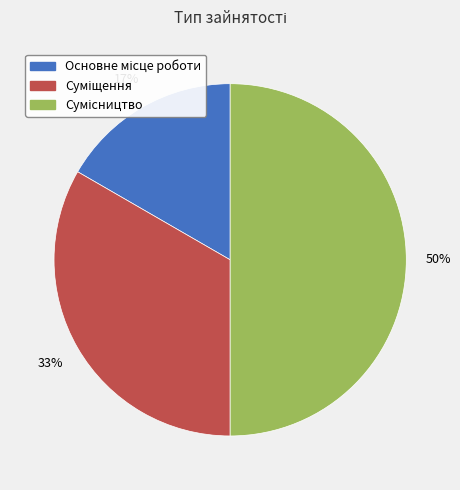

To the nearest percent, what is the average slice percentage?

33%